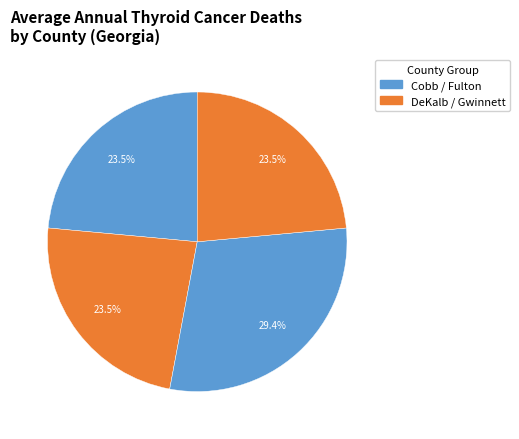

How many segments does this pie chart have?

4